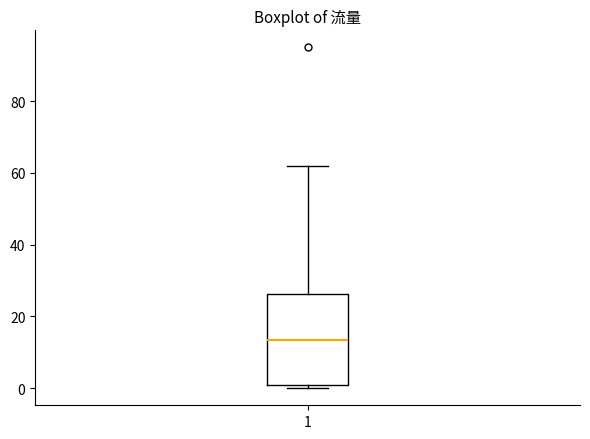

Where is the lower edge of the box at x = 1 on the y-axis? The values are not printed on the chart, so give them approximately, as read against the axis.

2